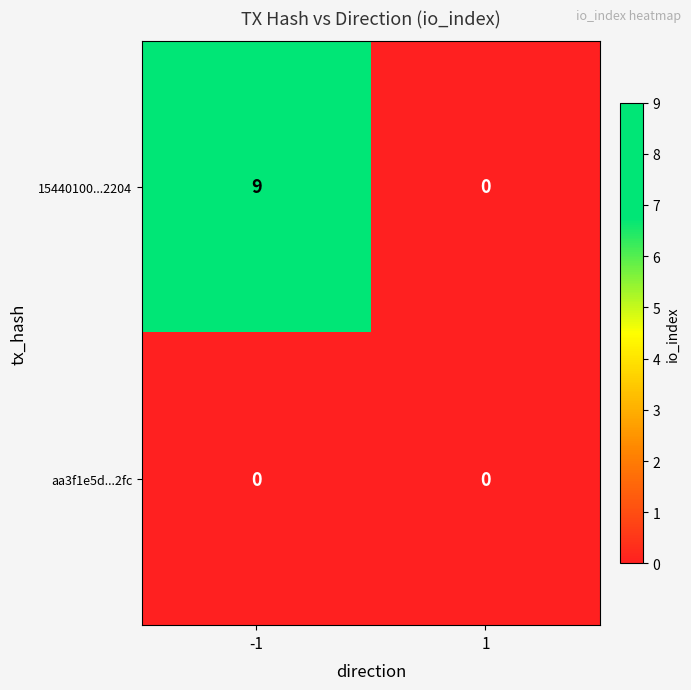

True or false: 15440100...2204 has a value of 0 at 1.

True